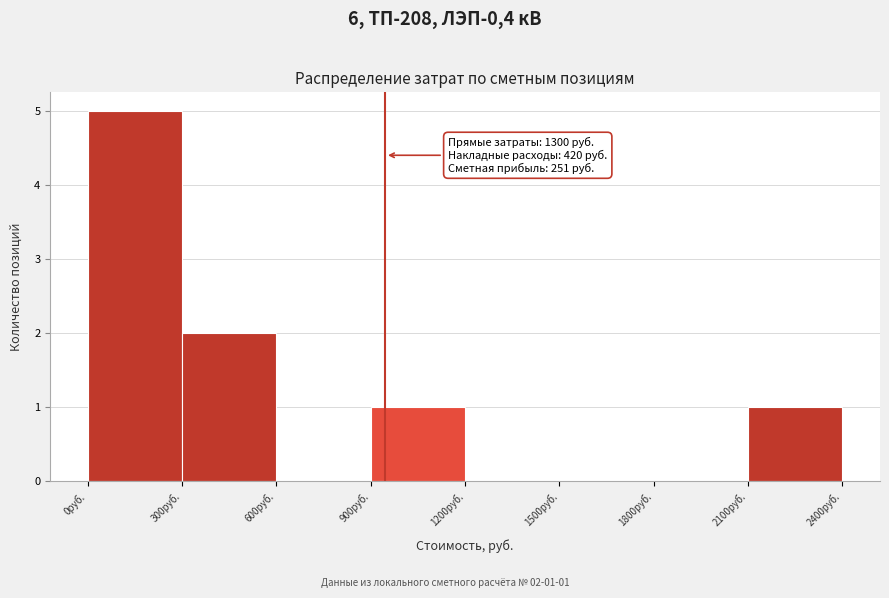

Which range on the x-axis has the tallest bar?

0 to 300